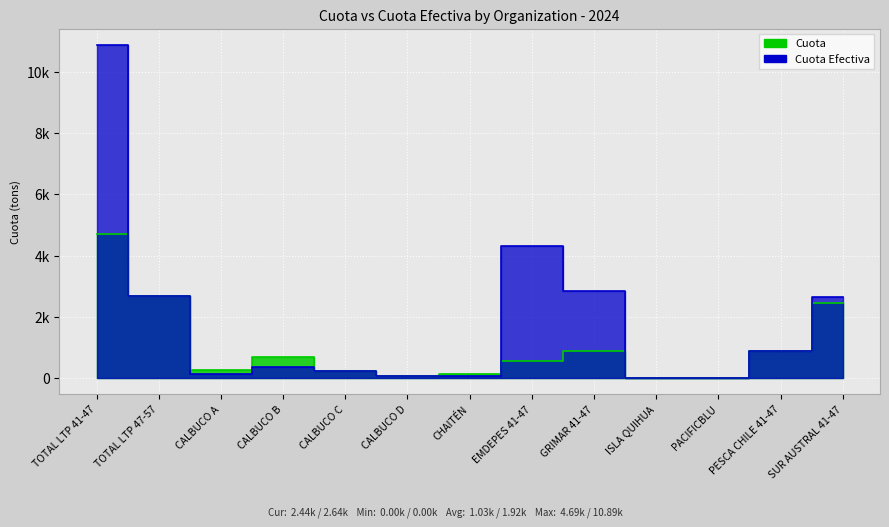

What is the sum of all Cuota values?

13329.6